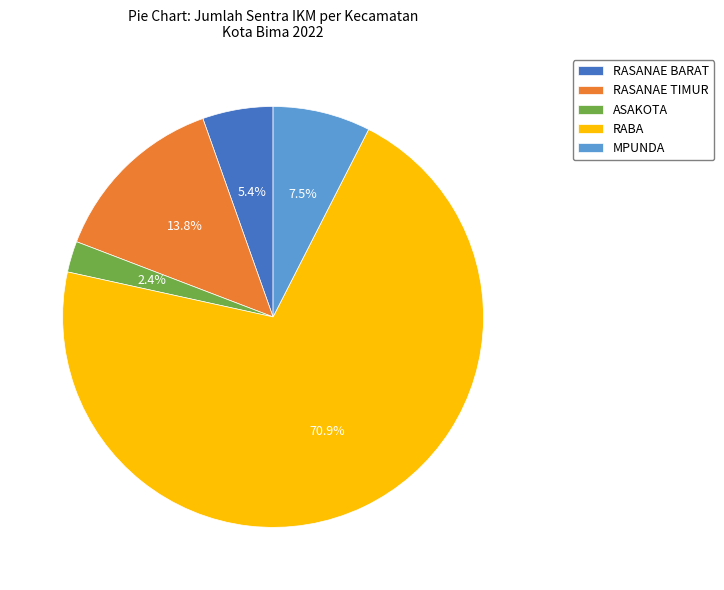

Rank the categories by value from lowest to highest.

ASAKOTA, RASANAE BARAT, MPUNDA, RASANAE TIMUR, RABA